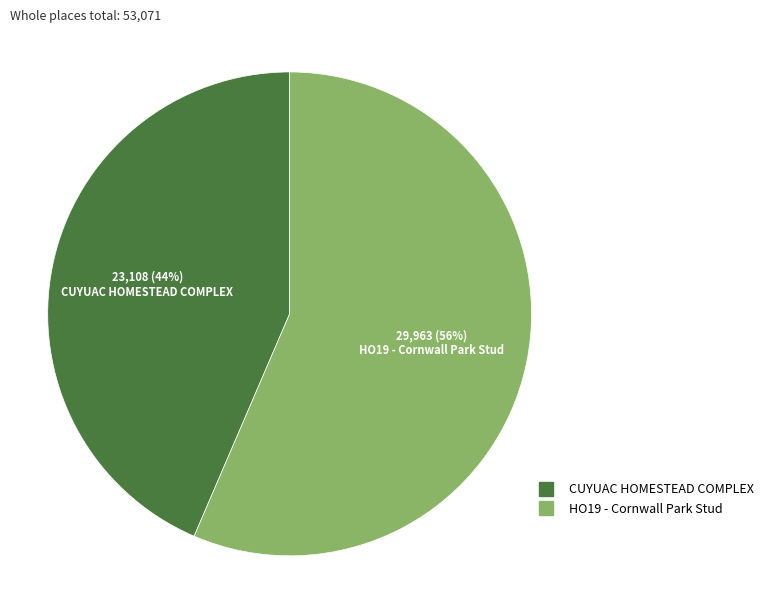

Rank the categories by value from highest to lowest.

HO19 - Cornwall Park Stud, CUYUAC HOMESTEAD COMPLEX